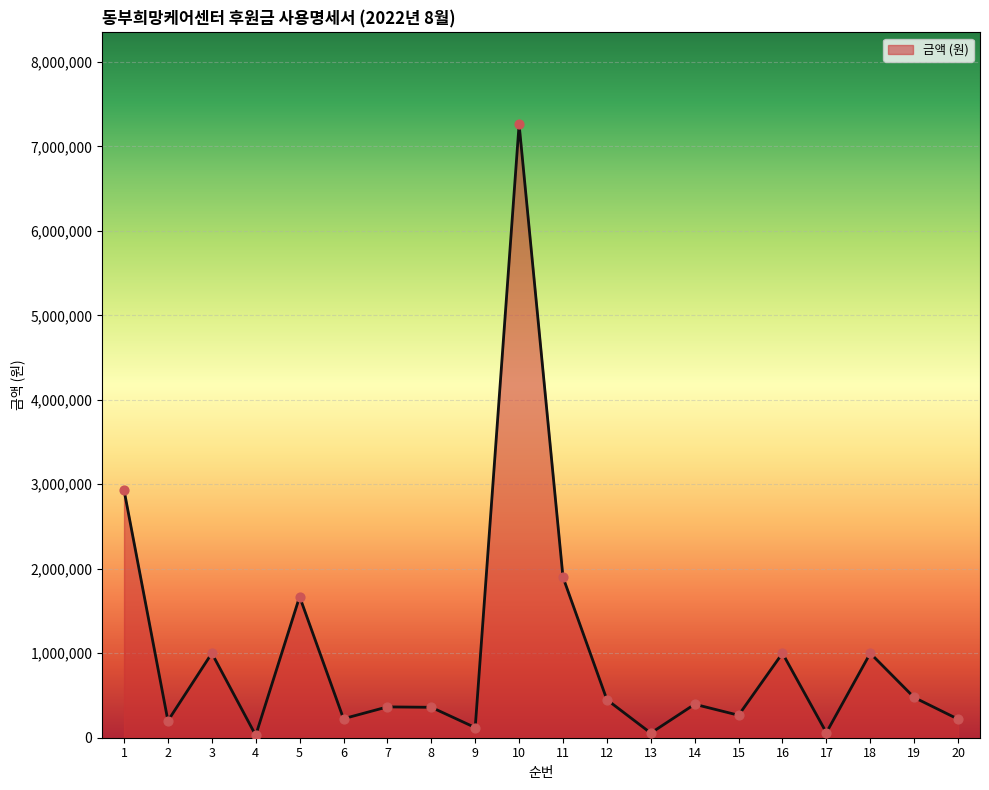

Between 20 and 14, which is larger?

14